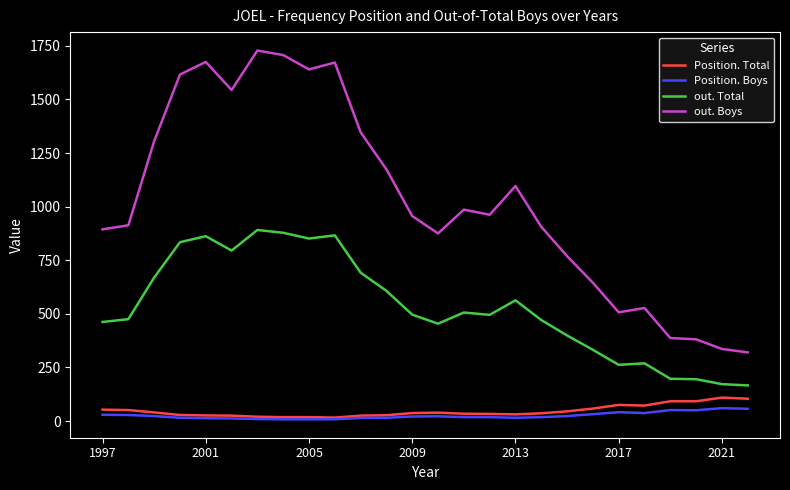

Which series has the largest total across all categories?

out. Boys